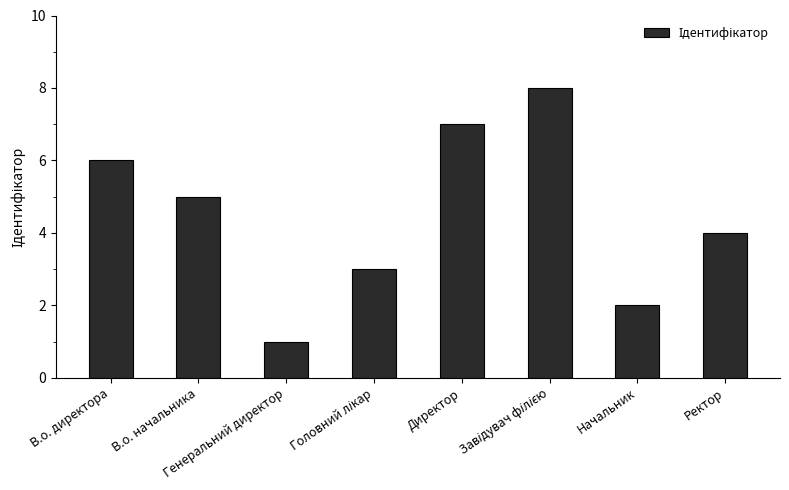

Where does the data first go above 5?

В.о. директора